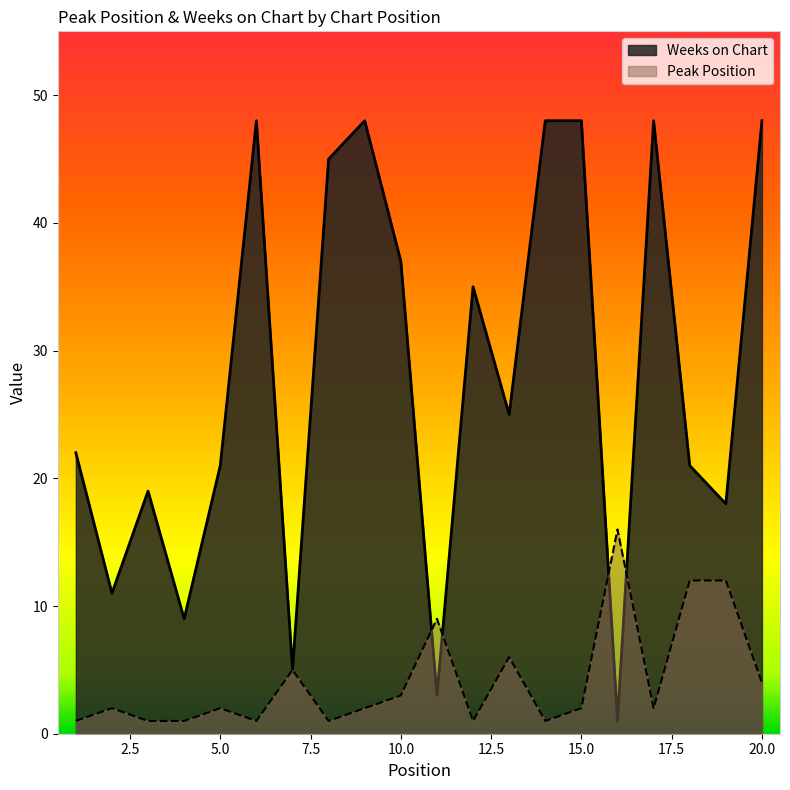

Between which two adjacent categories do Weeks on Chart and Peak Position first intersect?

10 and 11